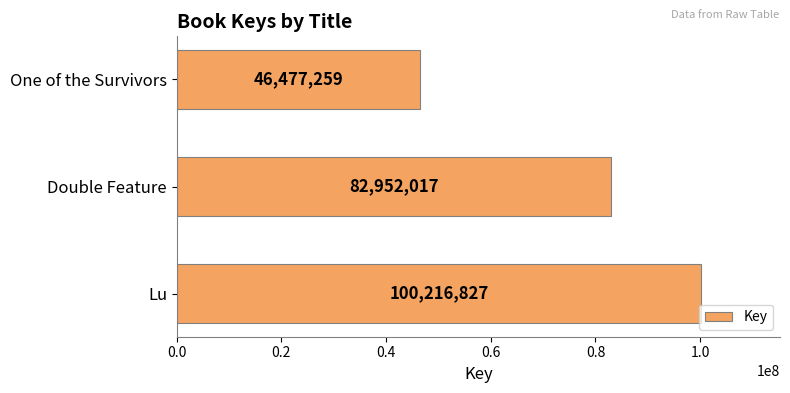

Reading bottom to top, extract all data points from this chart.

100216827	82952017	46477259